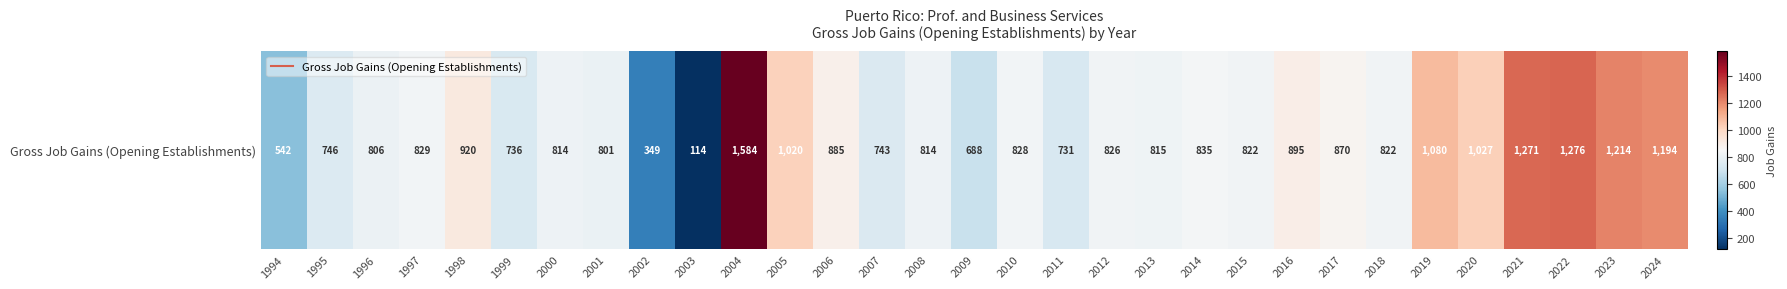

What is the difference between the second highest and second lowest values?

927